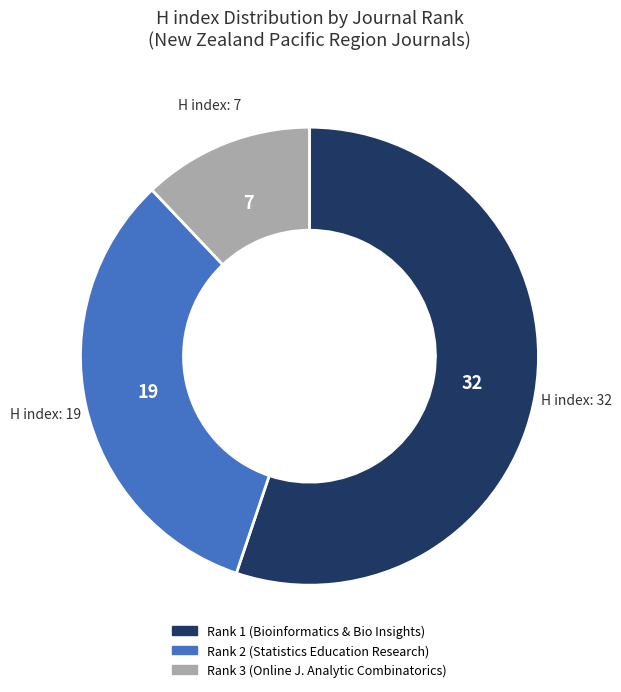

Is there a majority slice in this chart?

Yes